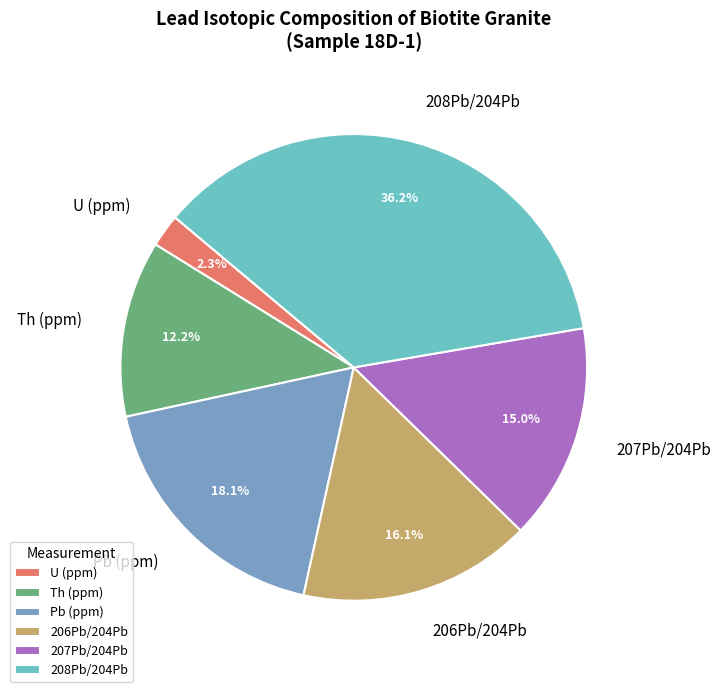

What percentage is the 206Pb/204Pb slice, to the nearest percent?

16%